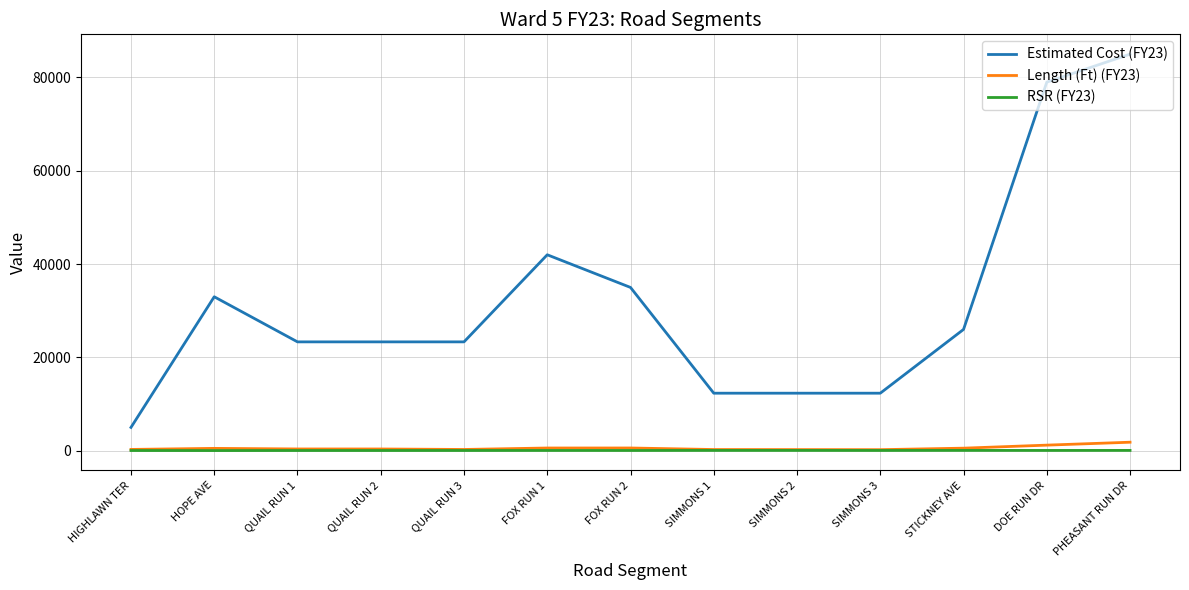

At which category is the sum across all series the highest?

PHEASANT RUN DR